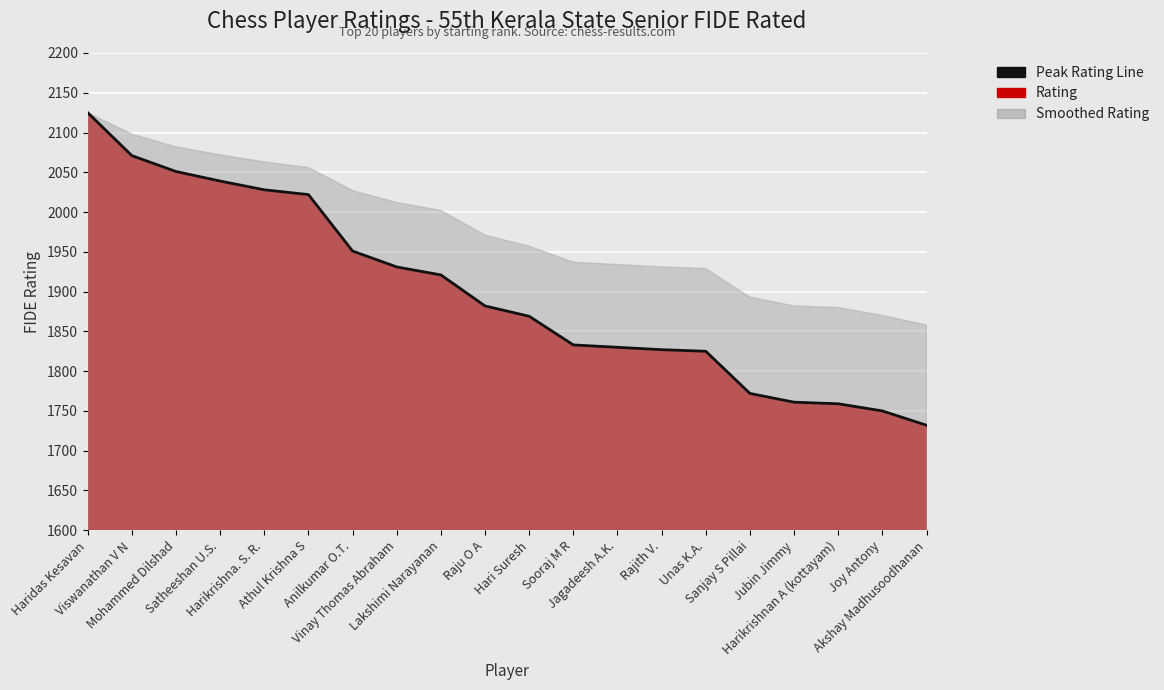

Reading right to left, what are all the values shown in this chart?

Akshay Madhusoodhanan=1732	Joy Antony=1750	Harikrishnan A (kottayam)=1759	Jubin Jimmy=1761	Sanjay S Pillai=1772	Unas K.A.=1825	Rajith V.=1827	Jagadeesh A.K.=1830	Sooraj M R=1833	Hari Suresh=1869	Raju O A=1882	Lakshimi Narayanan=1921	Vinay Thomas Abraham=1931	Anilkumar O.T.=1951	Athul Krishna S=2022	Harikrishna. S. R.=2028	Satheeshan U.S.=2039	Mohammed Dilshad=2051	Viswanathan V N=2071	Haridas Kesavan=2125